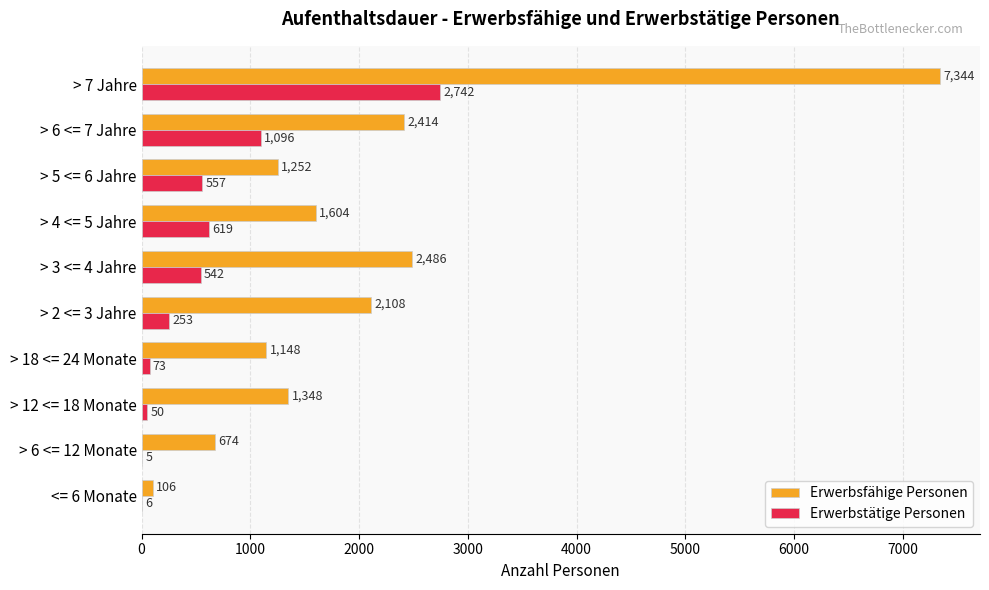

The Erwerbsfähige Personen series shows 3245 at > 6 <= 7 Jahre. True or false?

False